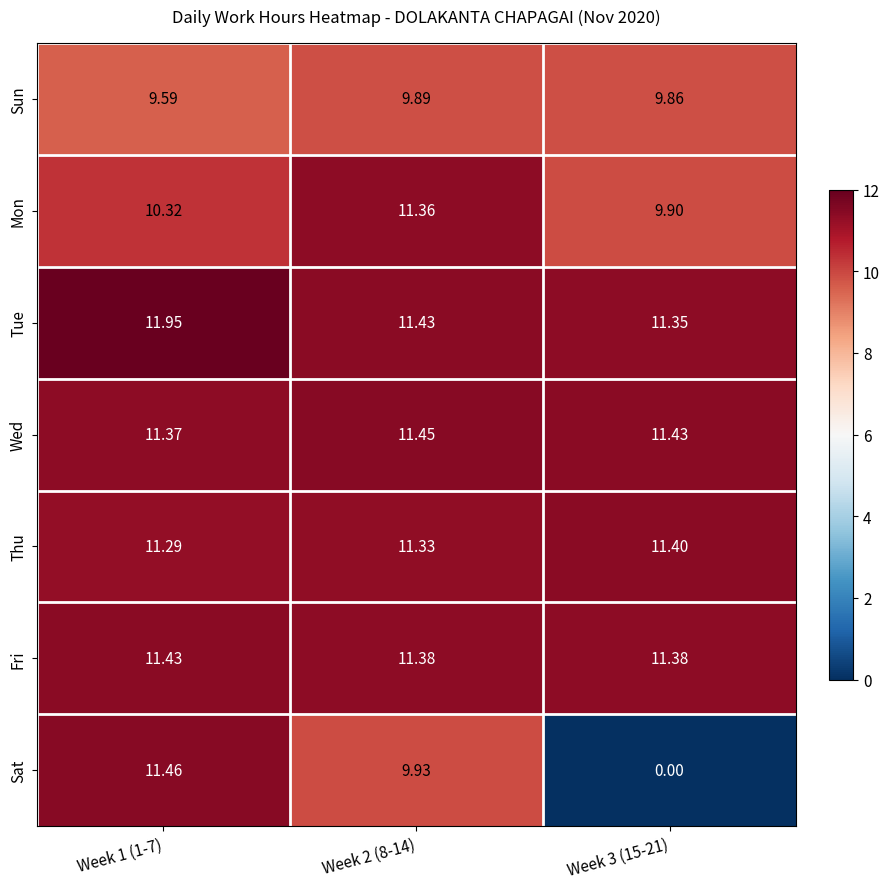

Which series has the largest range (max minus min)?

Sat